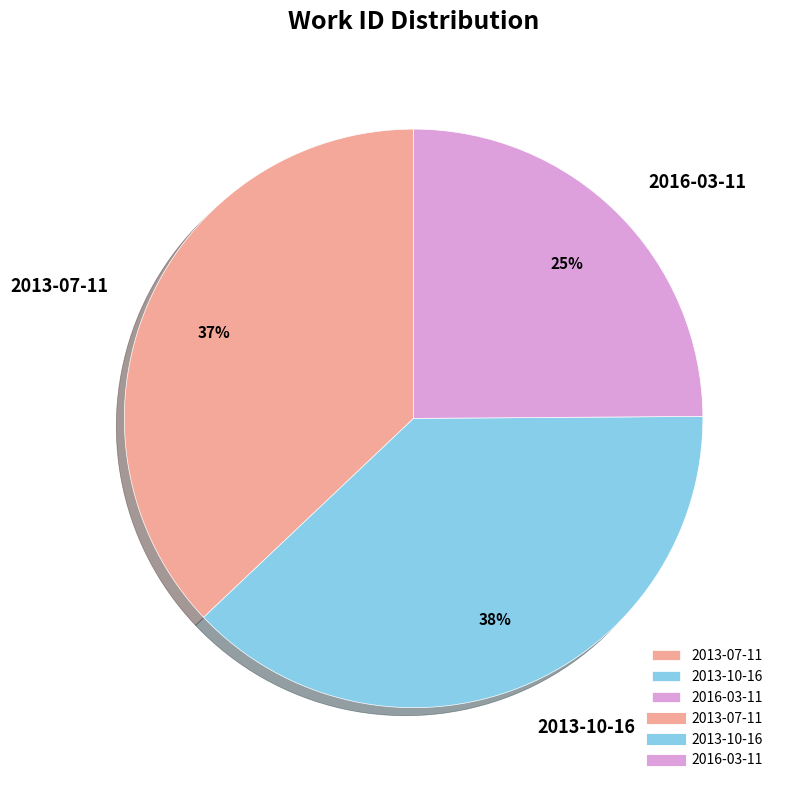

To the nearest percent, what percentage of the pie is 2013-07-11?

37%